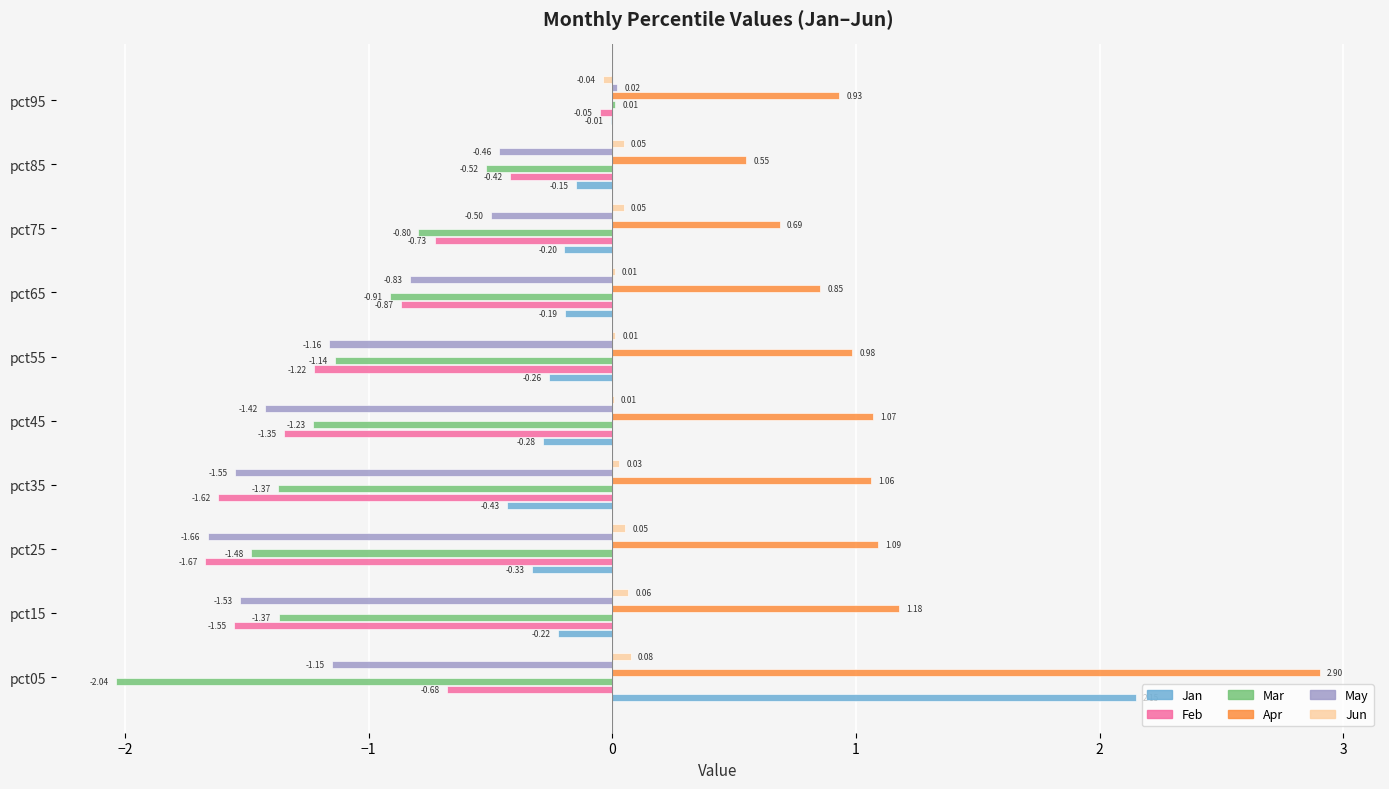

What is the sum of all Apr values?

11.3